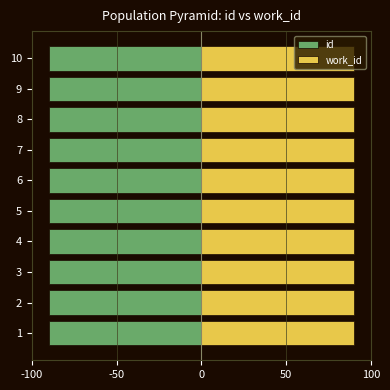

Reading left to right, extract all data points from this chart.

id: -90.0	-90.0	-90.0	-90.0	-90.0	-90.0	-90.0	-90.0	-90.0	-90.0
work_id: 0.8	0.8	0.8	0.8	0.8	0.8	0.8	0.8	0.8	0.8